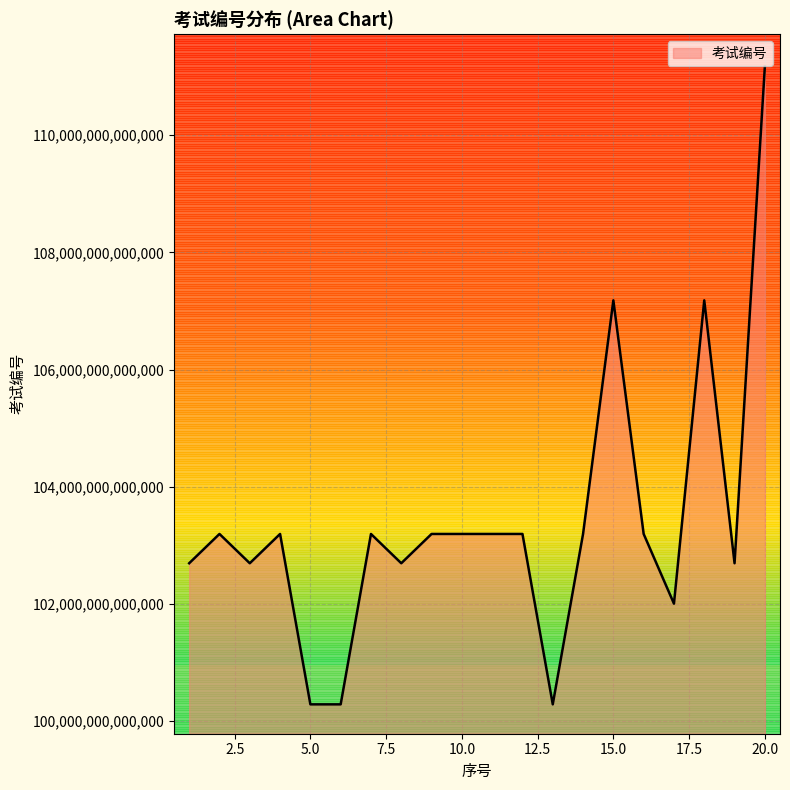

How many interior local peaks (higher than both neighbors) does the data have?

7